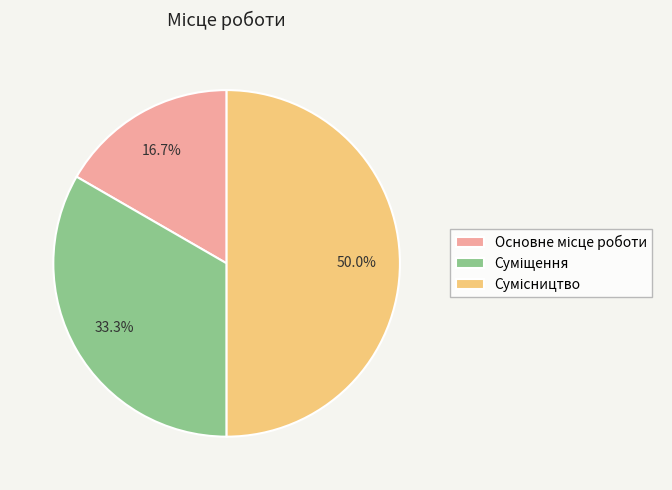

To the nearest percent, what is the difference between the Основне місце роботи and Суміщення slice percentages?

17%